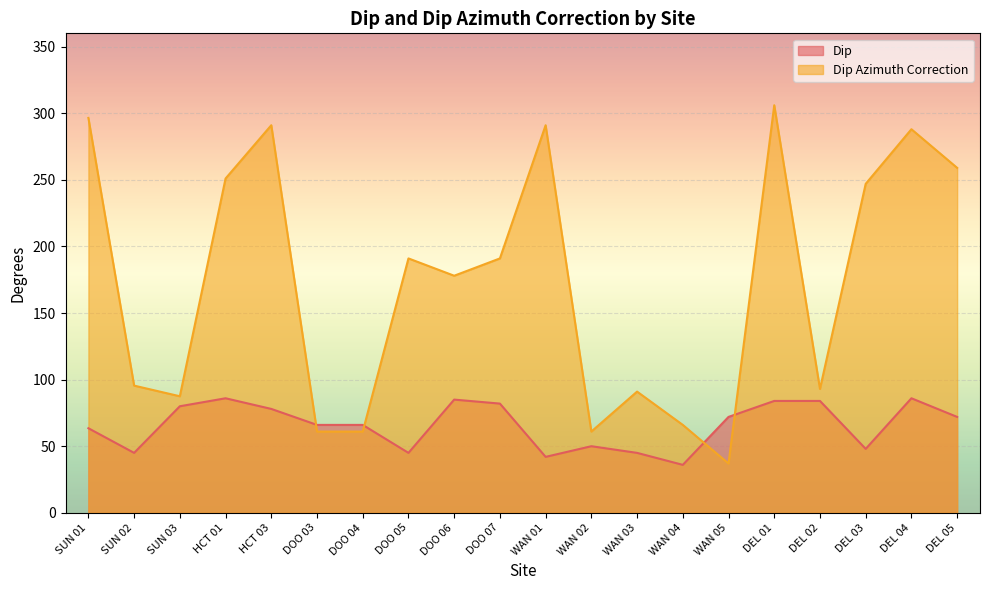

Which series has the widest spread of values?

Dip Azimuth Correction